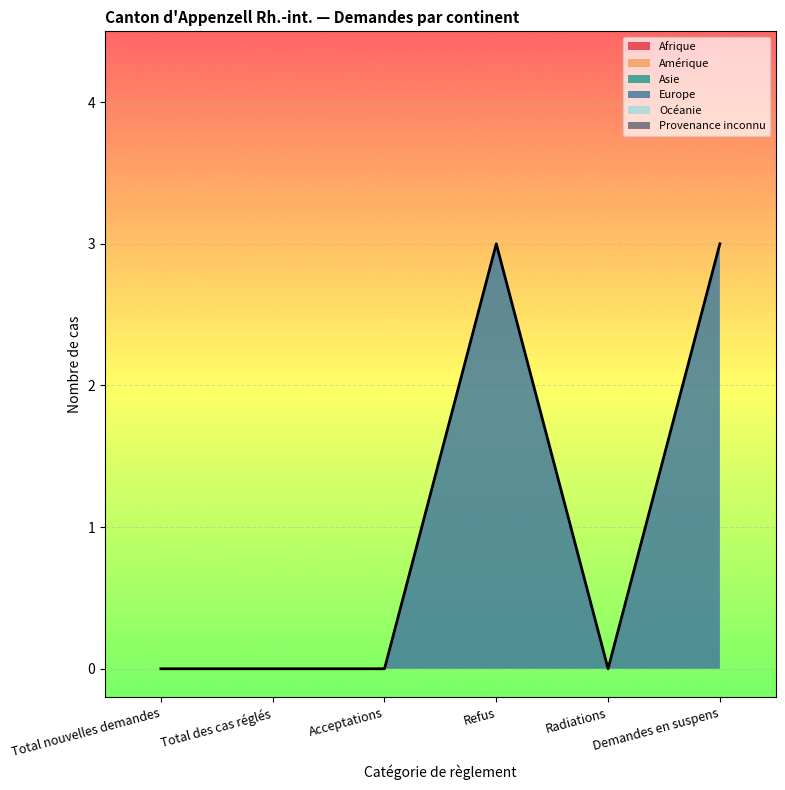

What are all the series names shown in the legend?

Afrique, Amérique, Asie, Europe, Océanie, Provenance inconnu